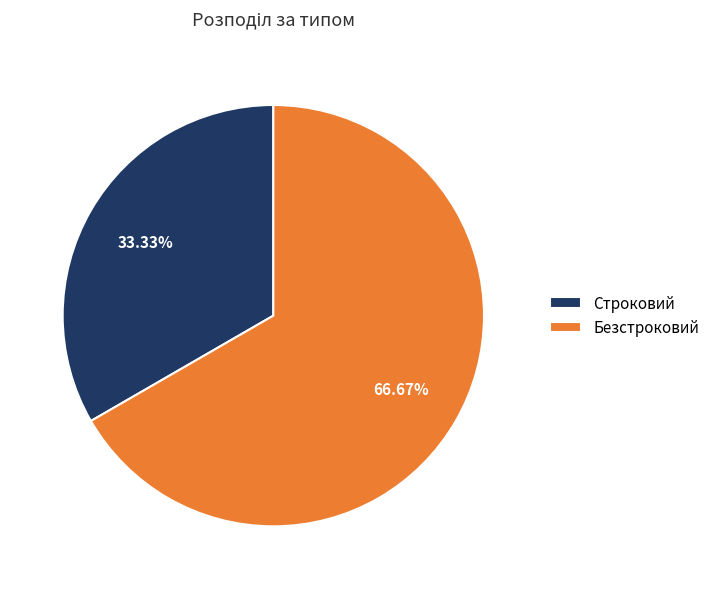

How many segments does this pie chart have?

2